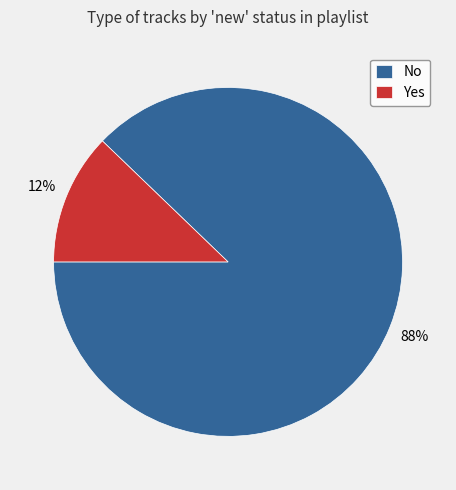

To the nearest percent, what is the difference between the No and Yes slice percentages?

76%